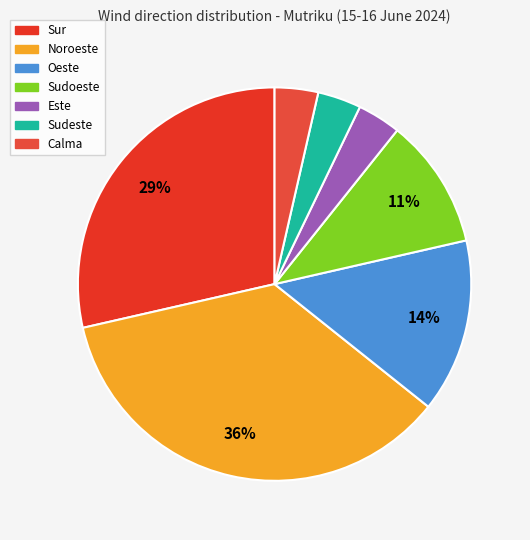

To the nearest percent, what is the average slice percentage?

14%